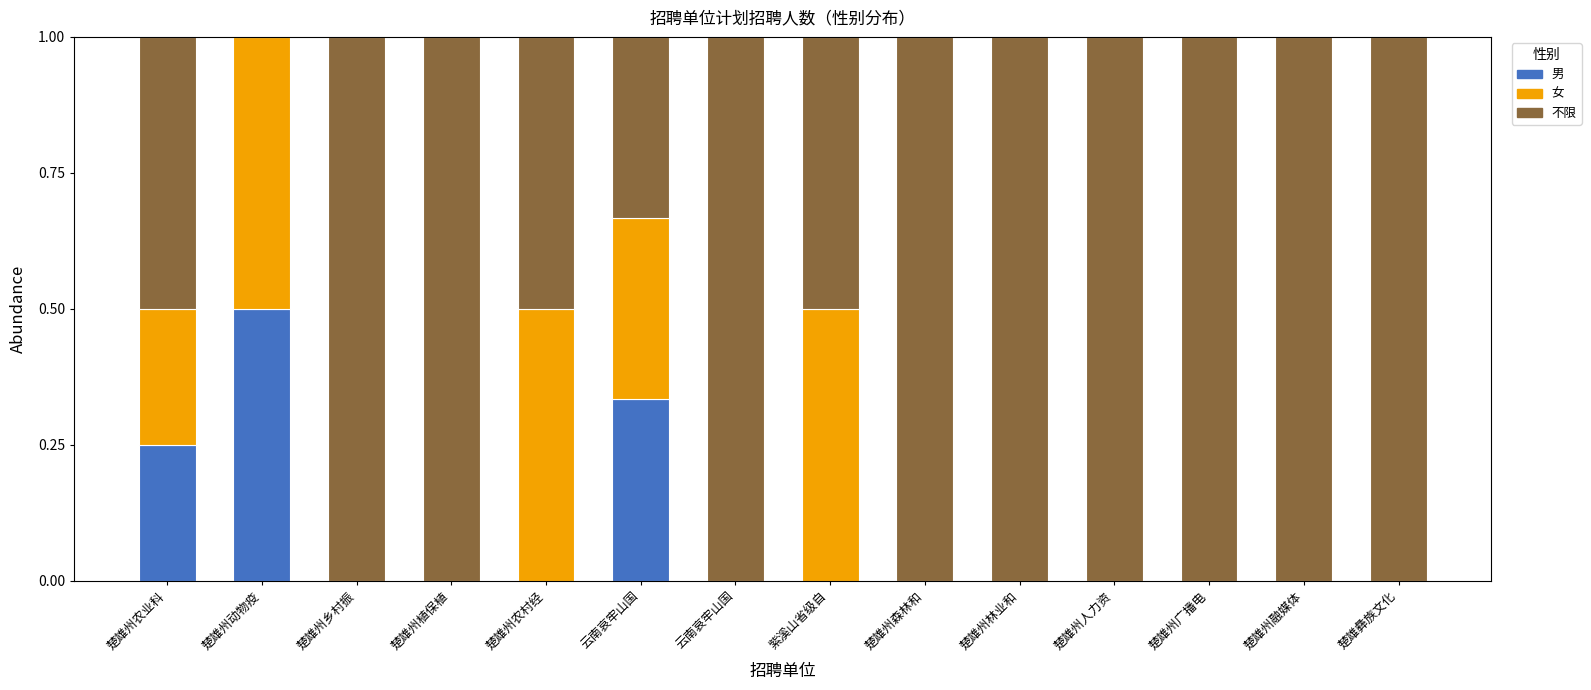

True or false: 女 has a value of 0.3 at 楚雄州农村经.

False